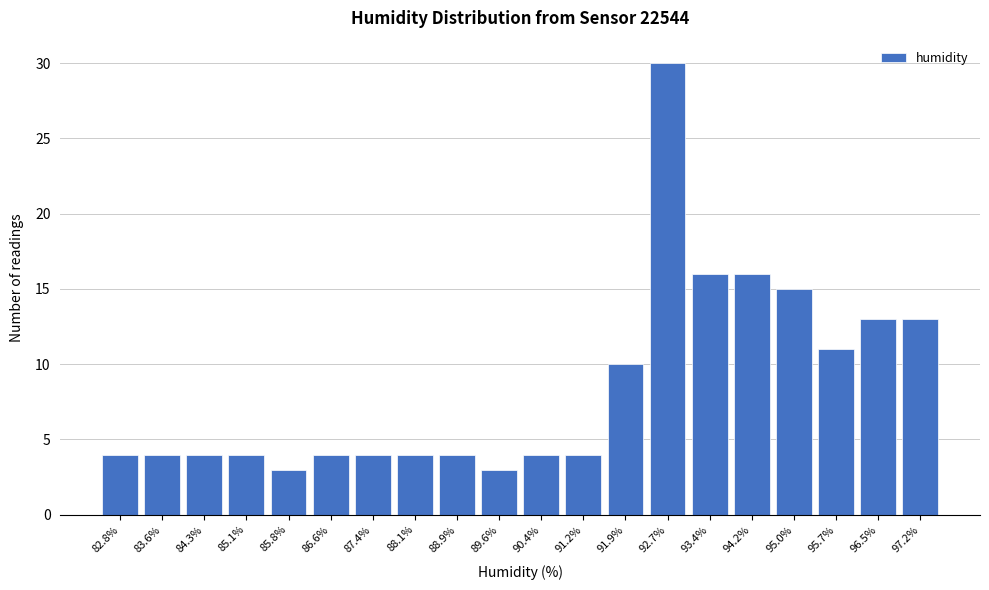

Reading left to right, list all the values displayed in this chart.

4	4	4	4	3	4	4	4	4	3	4	4	10	30	16	16	15	11	13	13